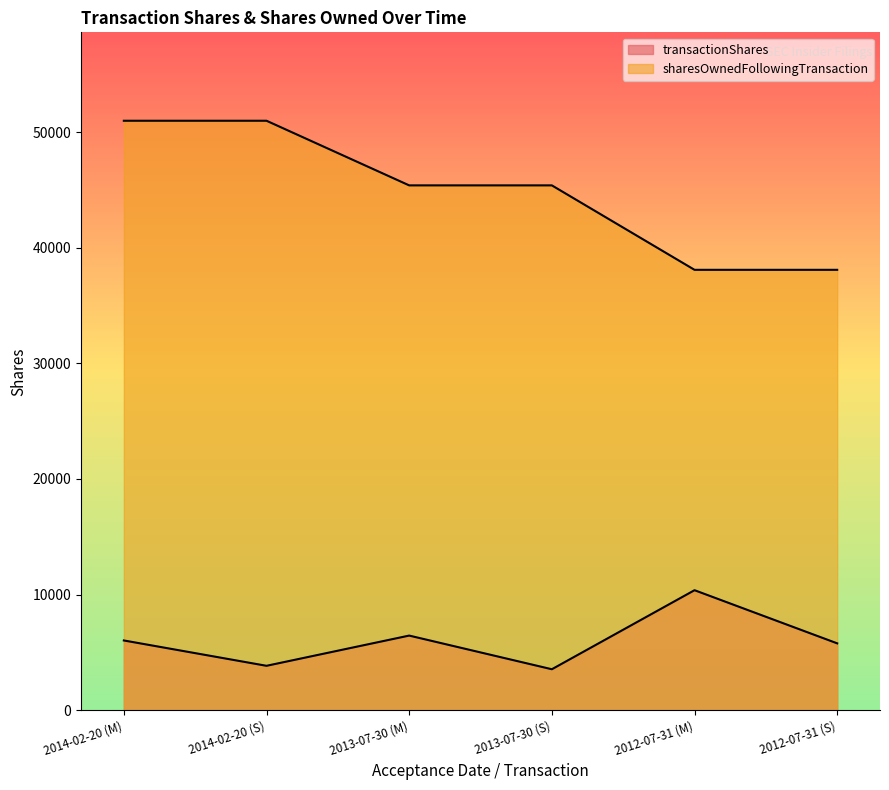

Does the chart have visible grid lines?

No